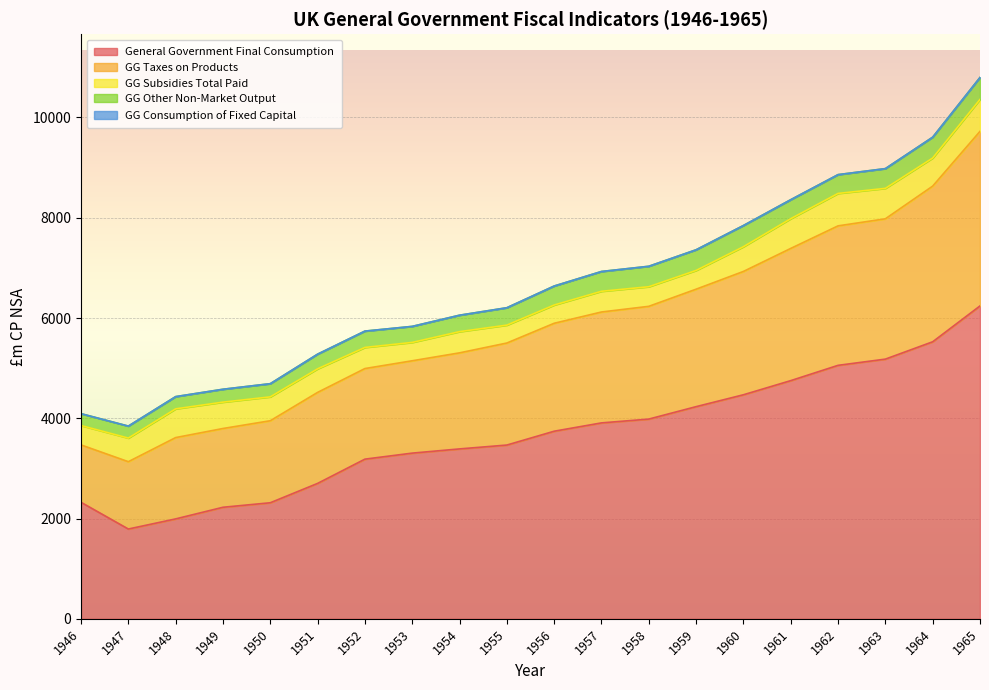

Reading right to left, extract all data points from this chart.

General Government Final Consumption: 6241	5526	5180	5056	4751	4469	4232	3984	3908	3742	3466	3389	3305	3185	2701	2315	2225	1993	1791	2324
GG Taxes on Products: 3482	3105	2799	2782	2637	2460	2343	2249	2212	2153	2035	1916	1842	1807	1815	1636	1571	1622	1343	1145
GG Subsidies Total Paid: 637	560	607	647	593	493	374	391	413	364	357	423	366	421	470	476	526	573	471	386
GG Other Non-Market Output: 438	416	394	375	379	423	412	408	395	379	347	328	320	326	293	263	257	244	239	237
GG Consumption of Fixed Capital: 0	0	0	0	0	0	0	0	0	0	0	0	0	0	0	0	0	0	0	0